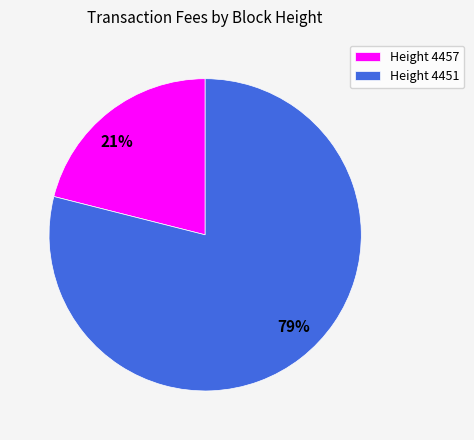

Is there a majority slice in this chart?

Yes